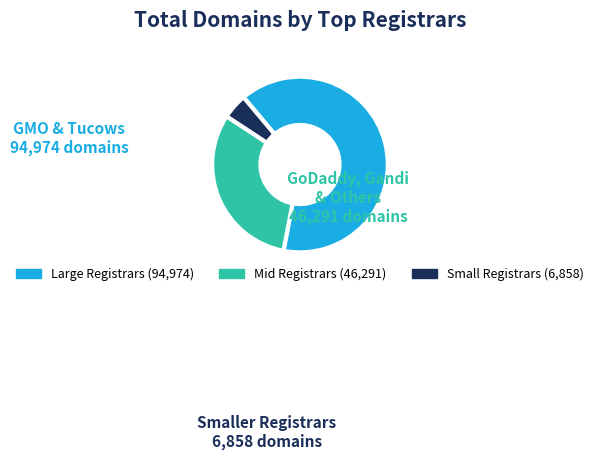

Does any single category account for the majority?

Yes